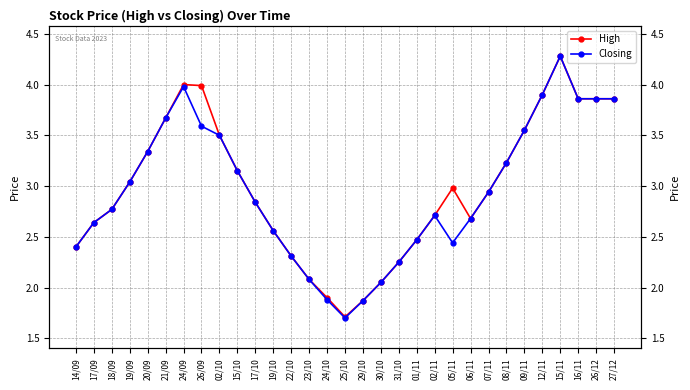

The High series shows 1.3 at 22/10. True or false?

False